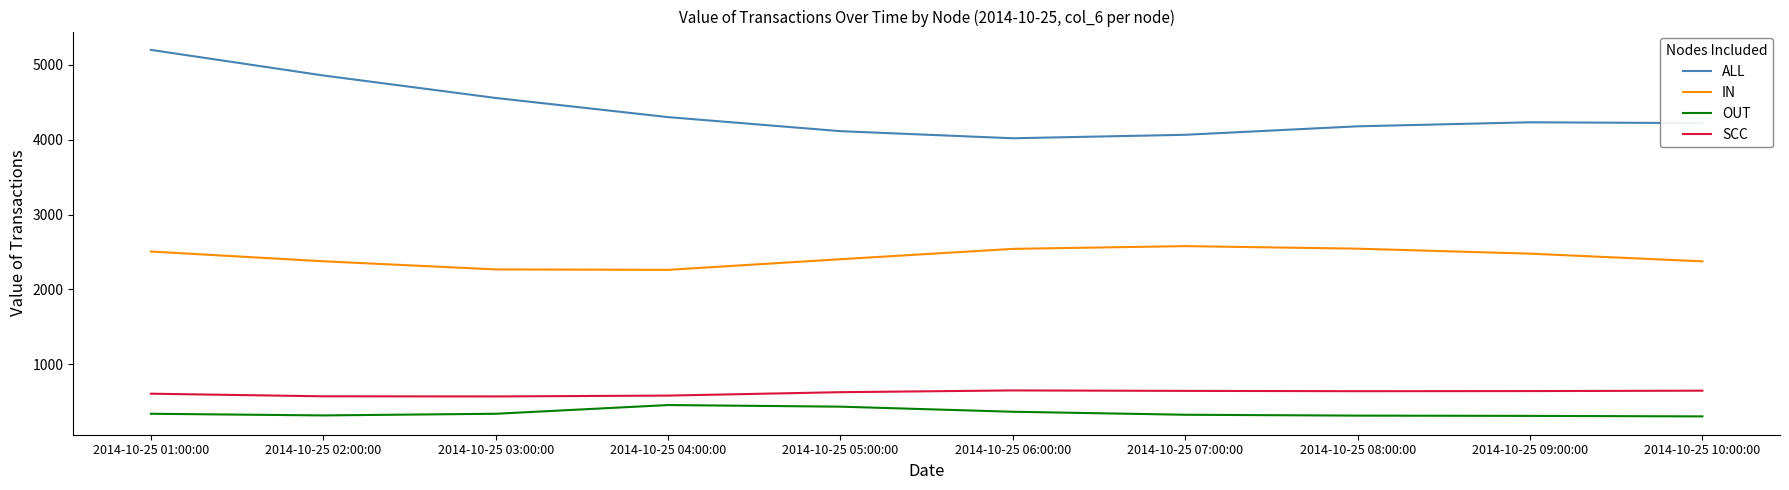

True or false: OUT and ALL intersect in this chart.

False